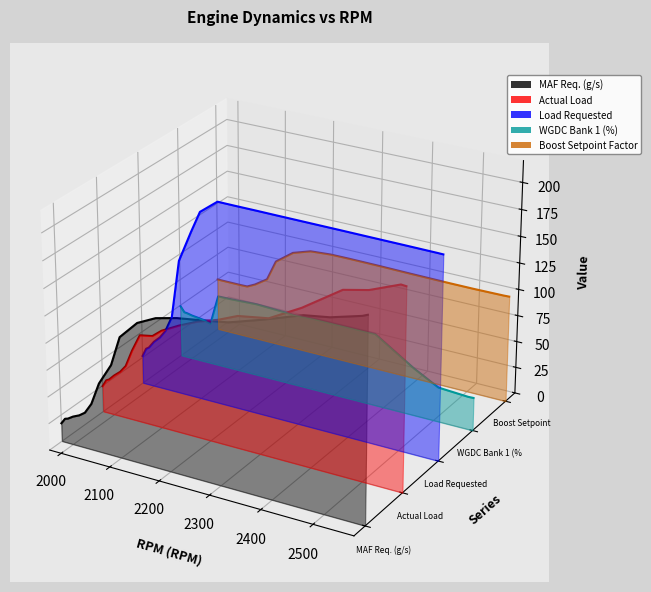

How many data points in WGDC Bank 1 (%) are above 0?

4